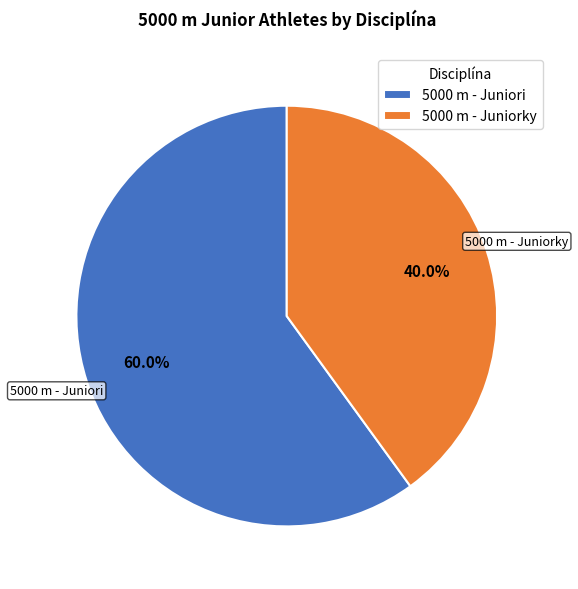

Approximately how many times larger is the value at 5000 m - Juniorky compared to 5000 m - Juniori?

0.7